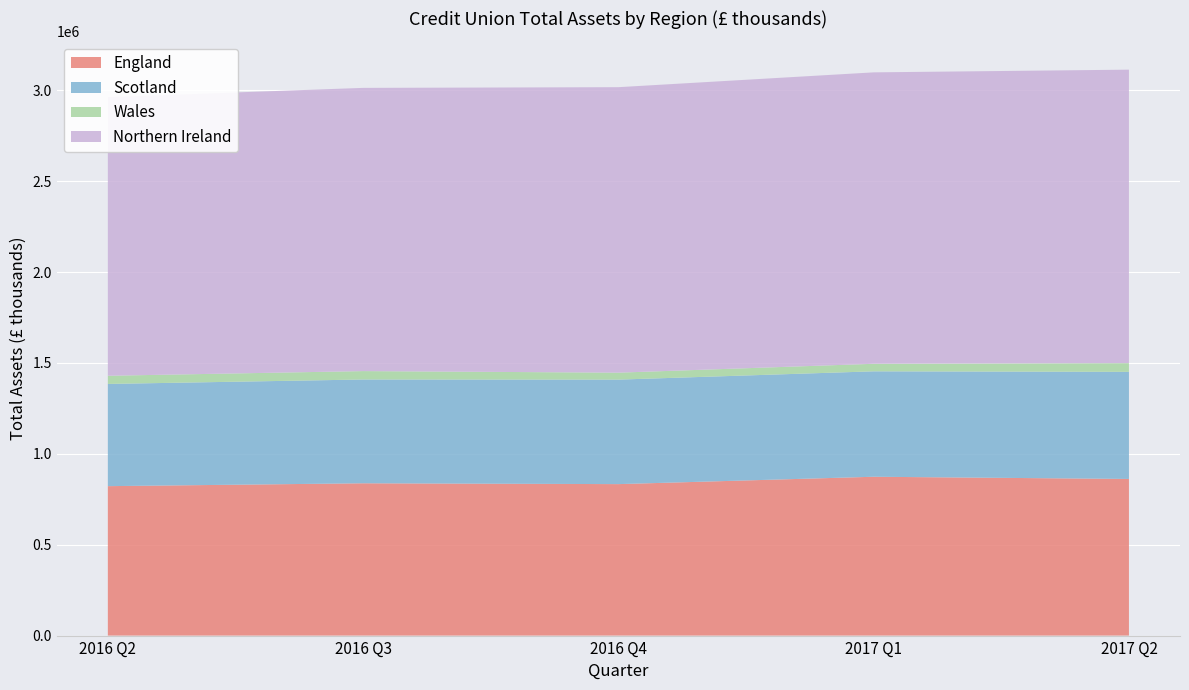

Reading right to left, list all the values displayed in this chart.

England: 861886	873997	833430	838042	822236
Scotland: 589260	580093	575006	571064	562411
Wales: 47925	41447	38275	46237	45013
Northern Ireland: 1614931	1603569	1570863	1558351	1533784